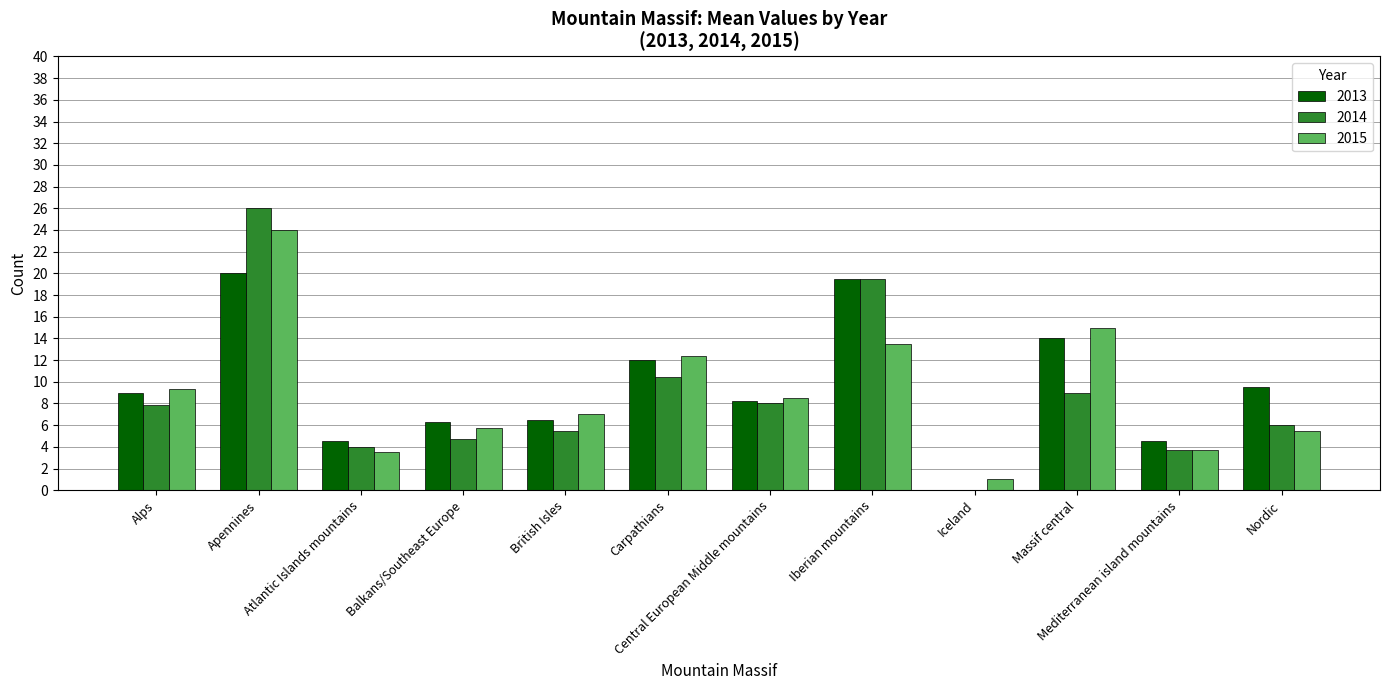

Which series has the widest spread of values?

2014